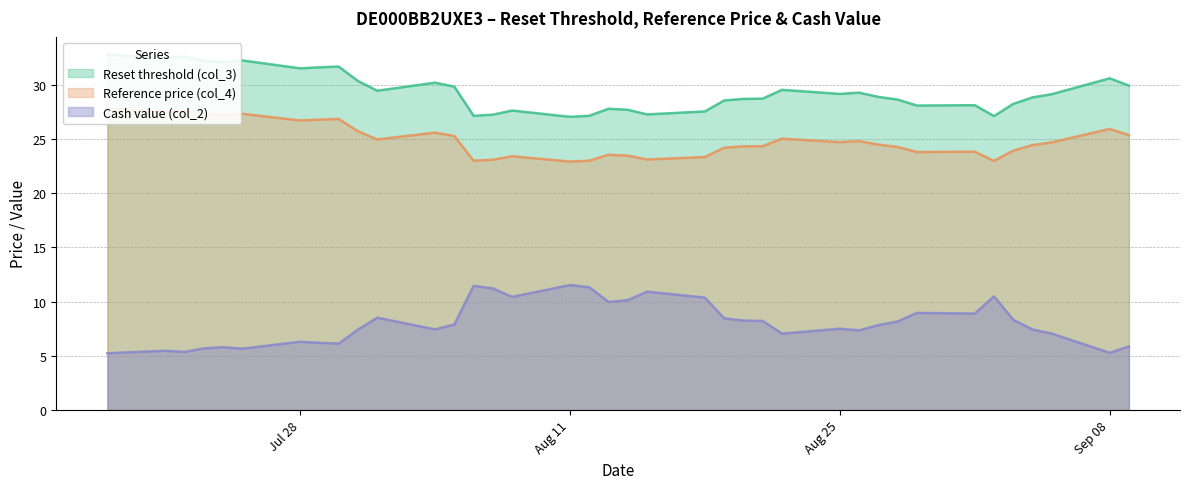

The value of Cash value (col_2) at Aug 25 is 11.8. True or false?

False